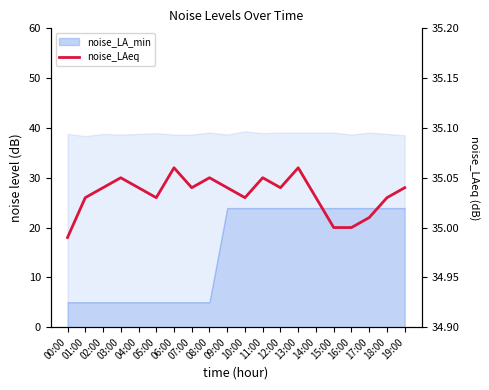

What is the maximum value shown in the chart?

35.1